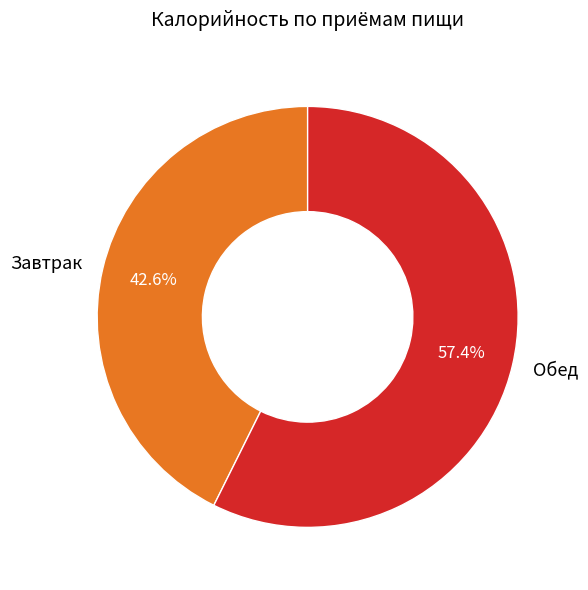

The Обед slice represents 57% of the pie. True or false?

True